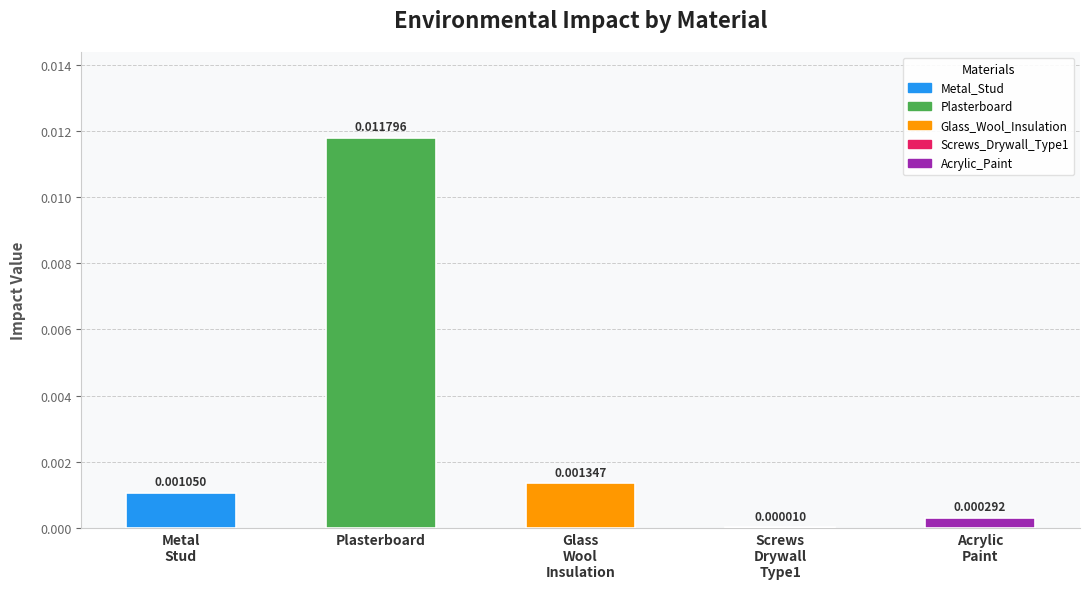

Which label corresponds to the largest value in the chart?

Plasterboard